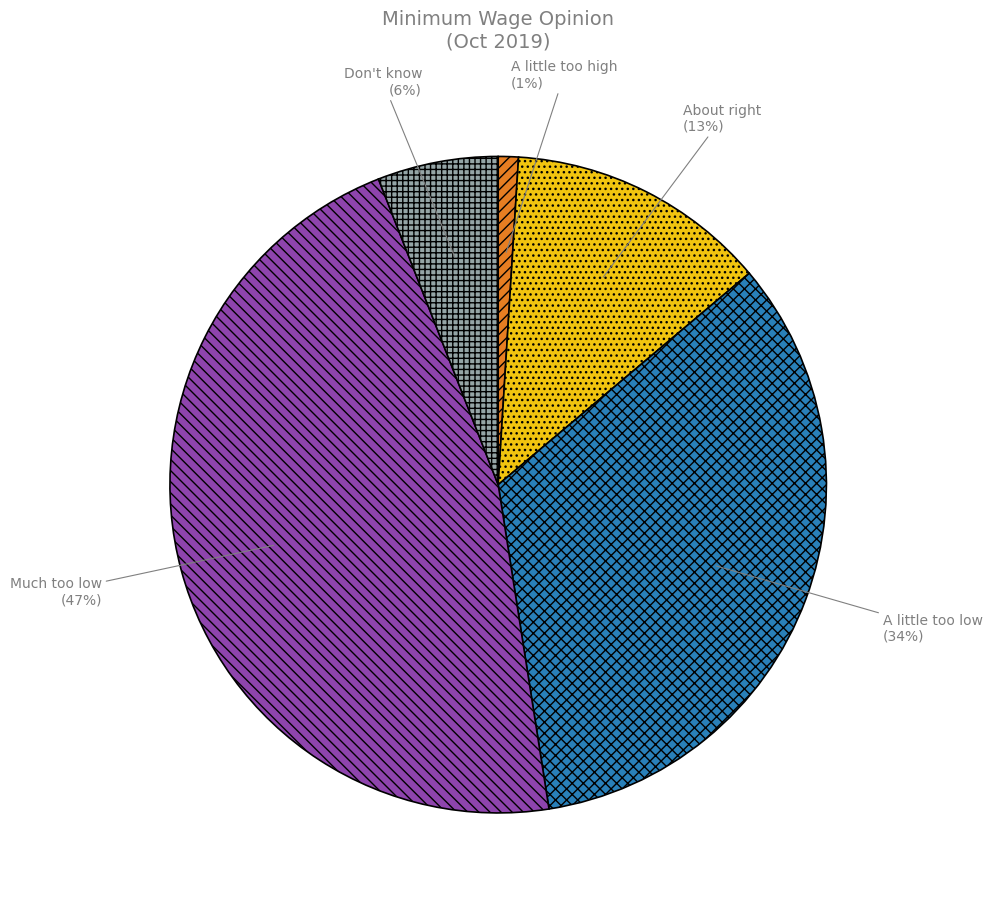

To the nearest percent, what is the average slice percentage?

20%